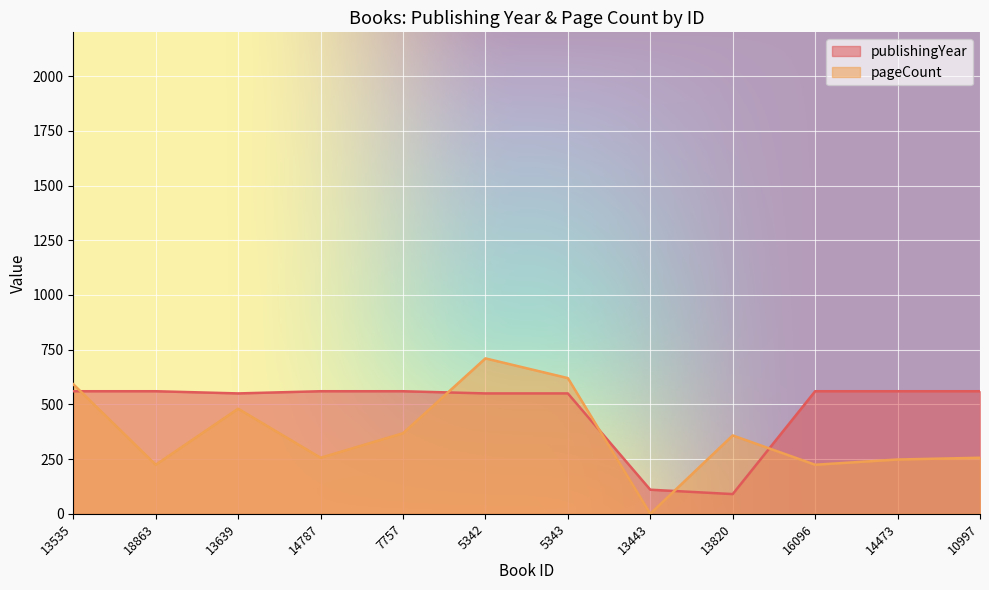

Which series has the widest spread of values?

pageCount